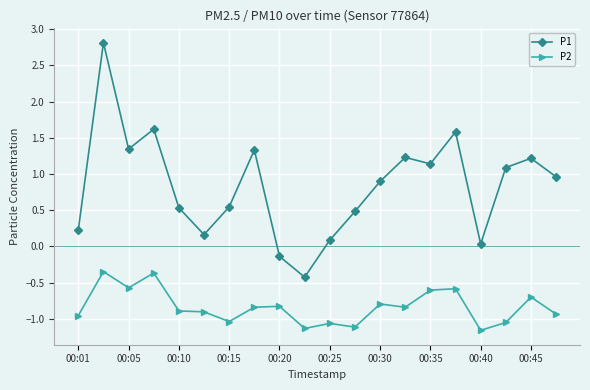

What is the smallest value displayed?

-1.2